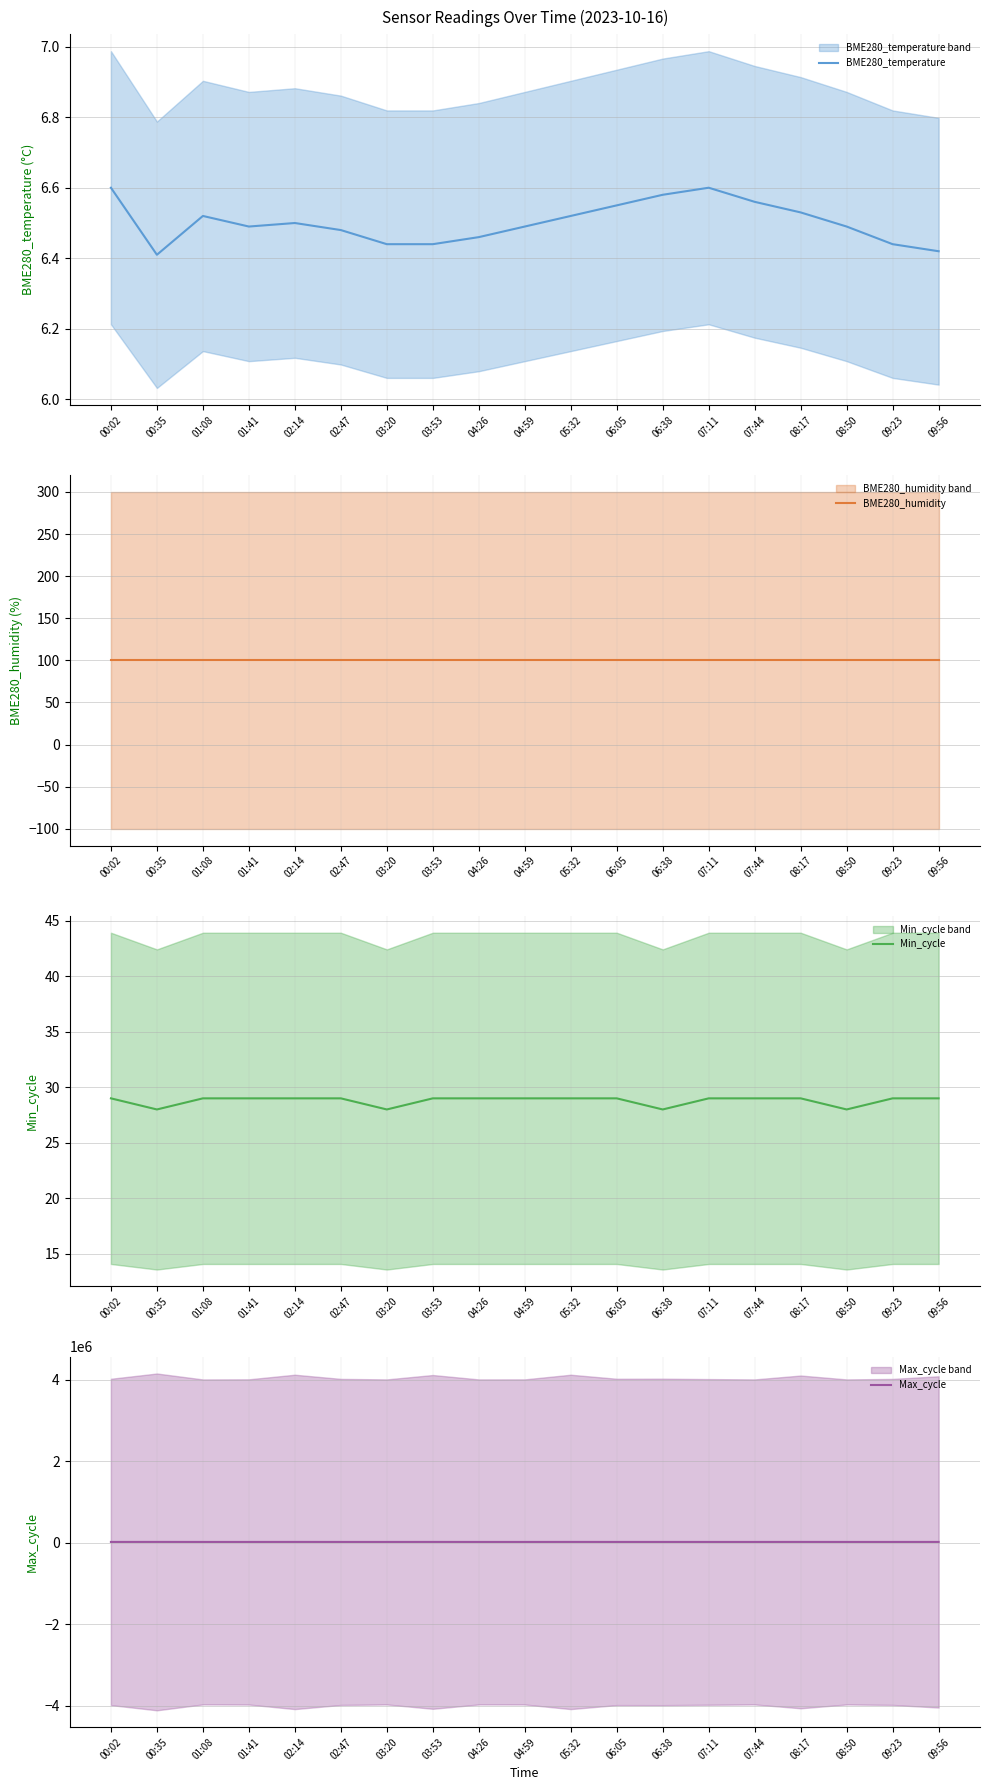

What is the average value of the BME280_temperature series?

6.5